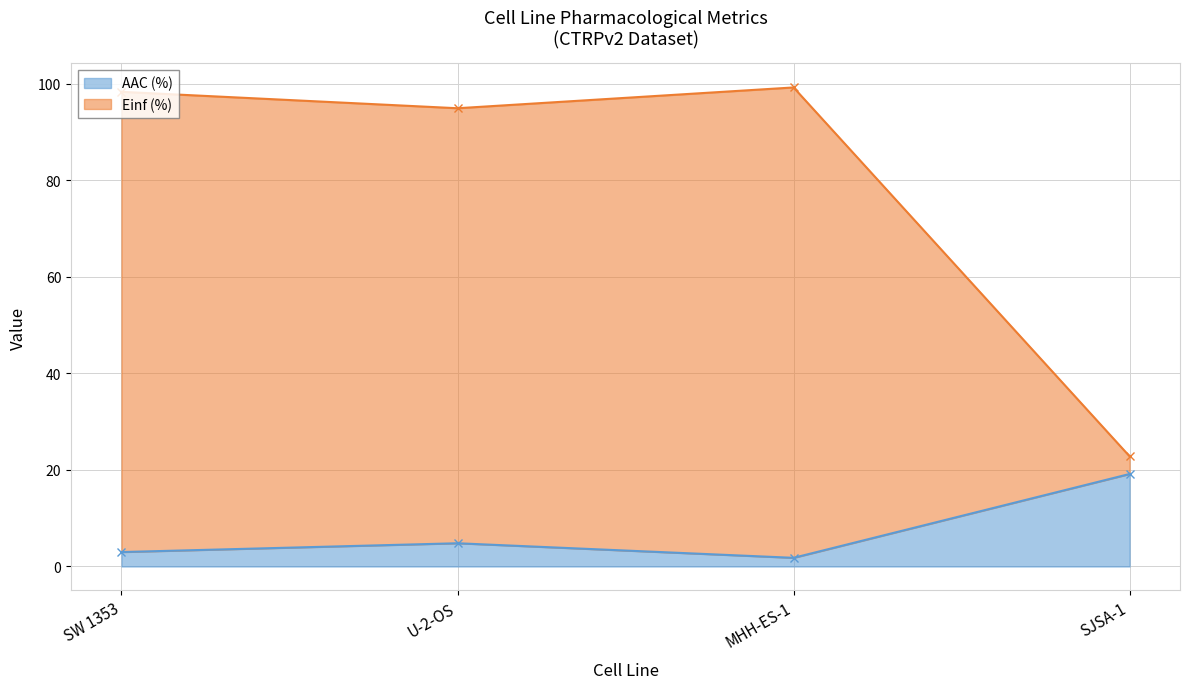

In AAC (%), how many points are lower than both neighbors (excluding endpoints)?

1